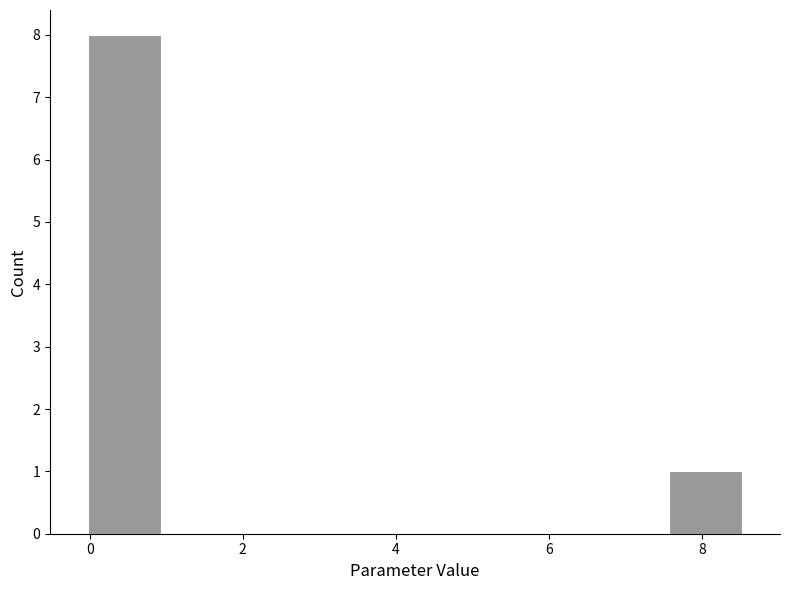

Reading left to right, transcribe this chart: for each bar, give the range it covers on the x-axis and its height. Neither the bar edges nor the heights are printed on the chart, so give them approximately, as read against the axes.

0.0 to 1.0: 8
1.0 to 1.8: 0
1.8 to 2.8: 0
2.8 to 3.8: 0
3.8 to 4.8: 0
4.8 to 5.6: 0
5.6 to 6.6: 0
6.6 to 7.6: 0
7.6 to 8.6: 1